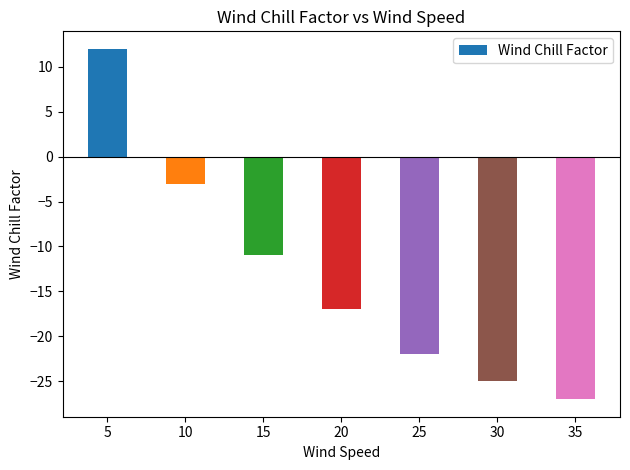

Reading left to right, what are all the values shown in this chart?

5=12	10=-3	15=-11	20=-17	25=-22	30=-25	35=-27